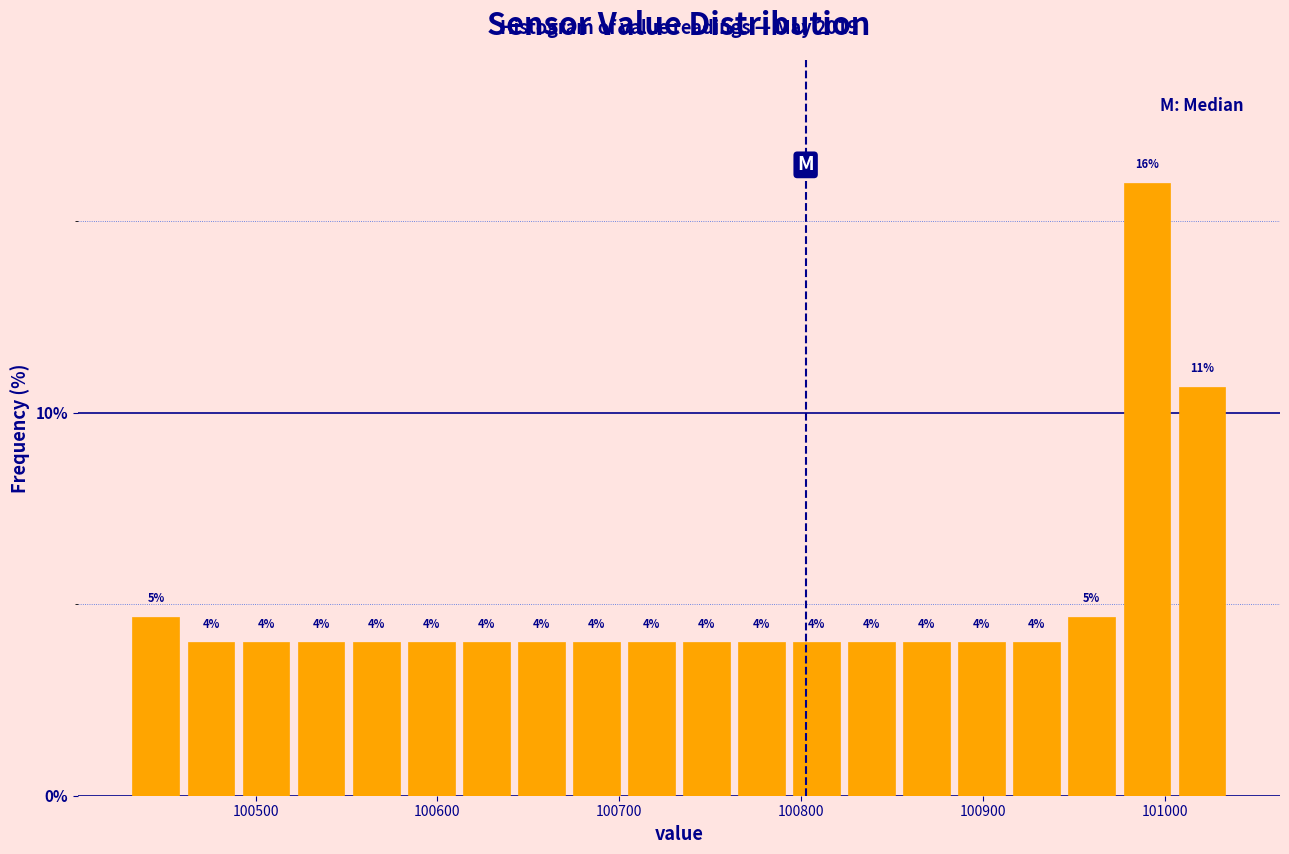

Read against the x-axis, roughly where is the centre of the tallest bar?

100990